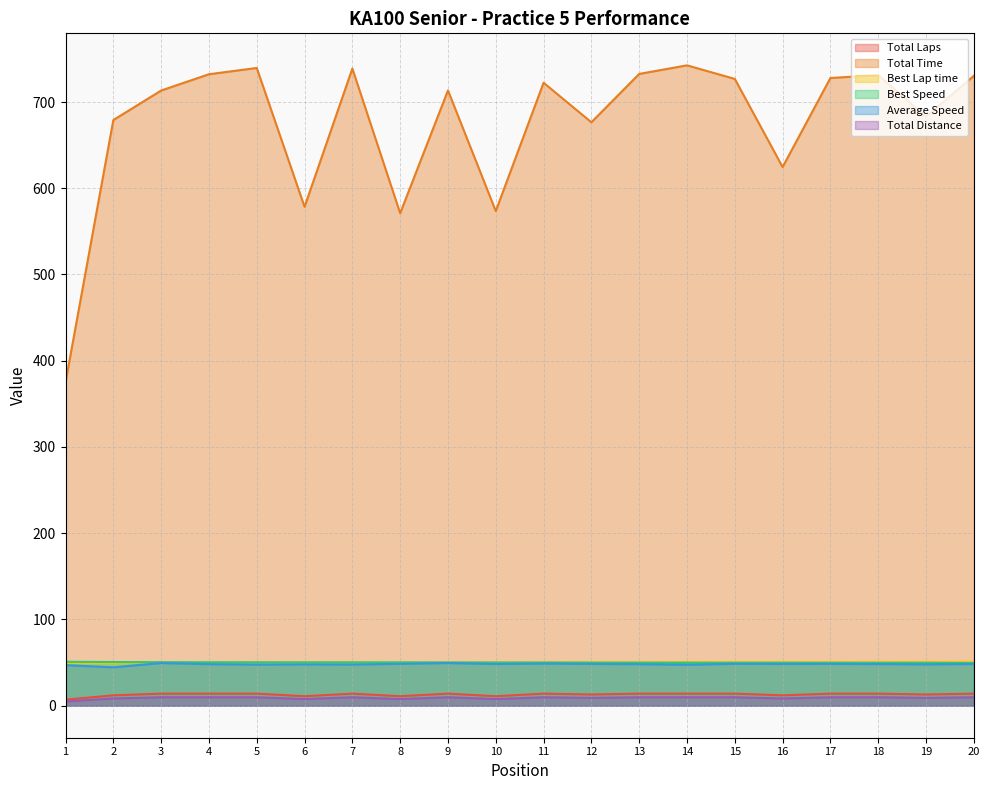

How many data points in Total Distance are less than 9?

8